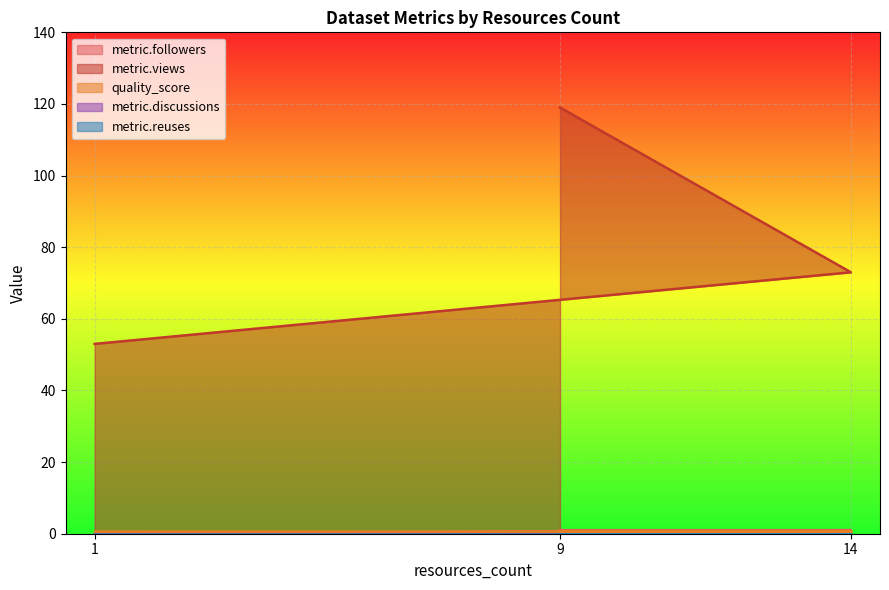

What is the difference between the metric.views values at 9 and 14?

46.0